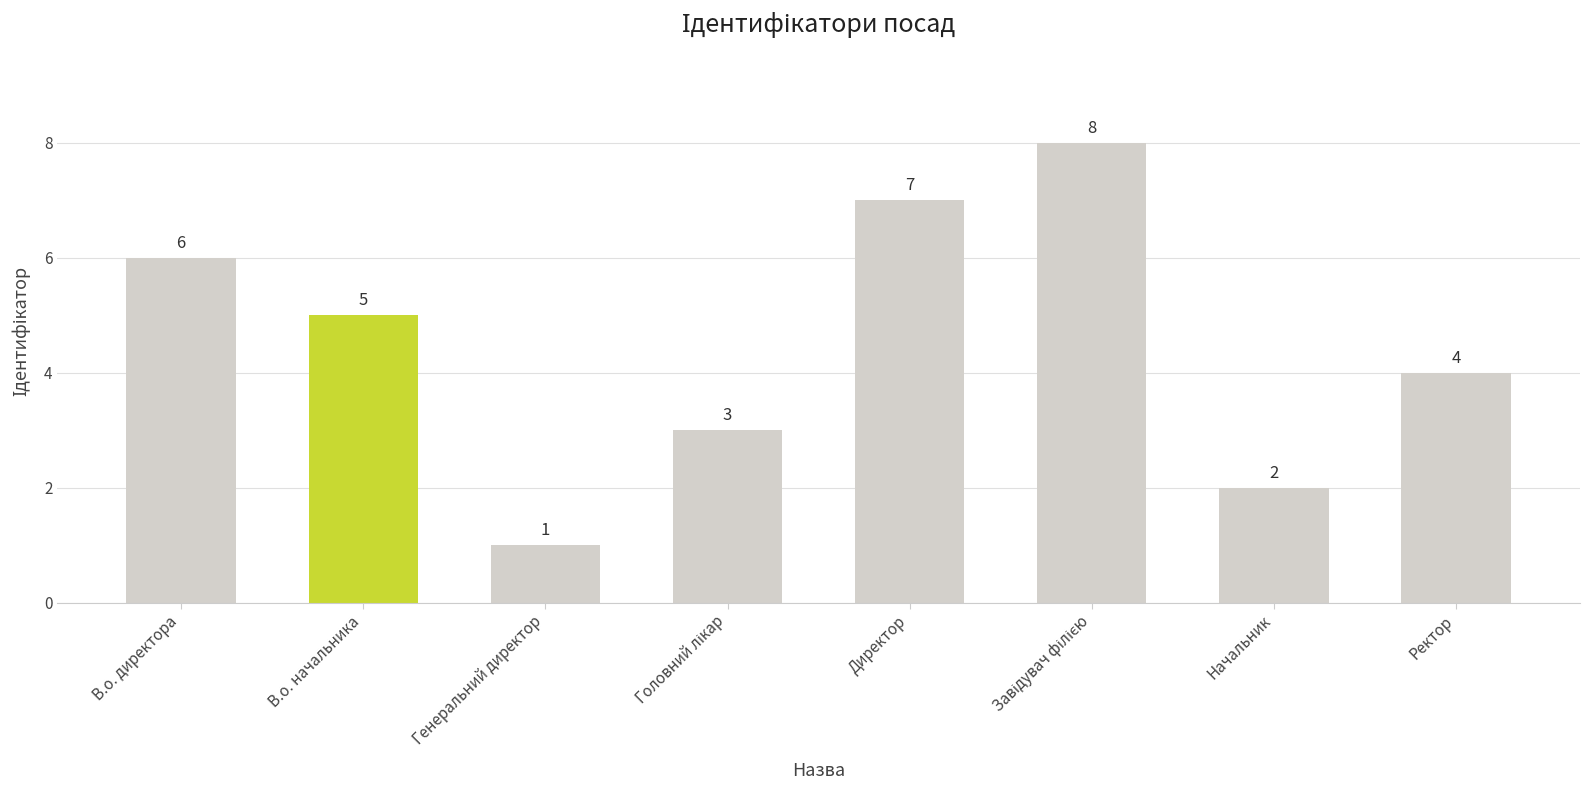

Reading left to right, list all the values displayed in this chart.

6	5	1	3	7	8	2	4